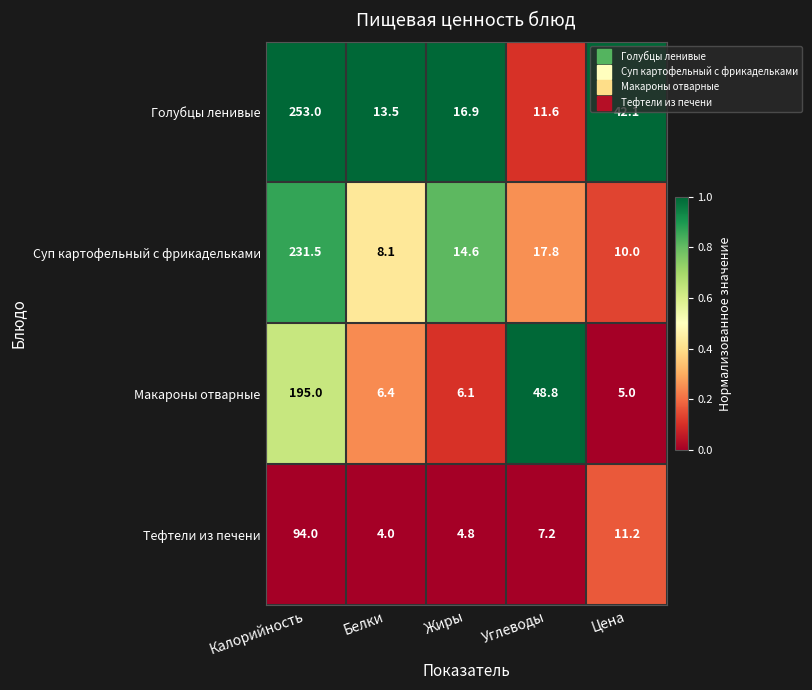

How many distinct data groups are displayed?

4